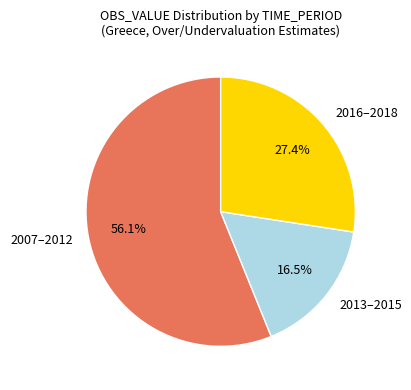

Combined, do 2016–2018 and 2013–2015 account for over 50%?

No